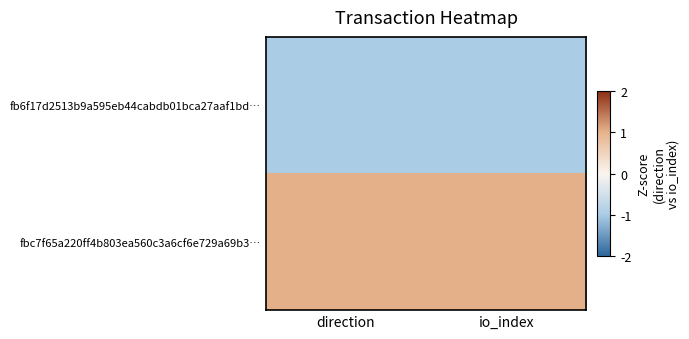

Between direction and io_index, which series saw the biggest shift?

fb6f17d2513b9a595eb44cabdb01bca27aaf1bd…